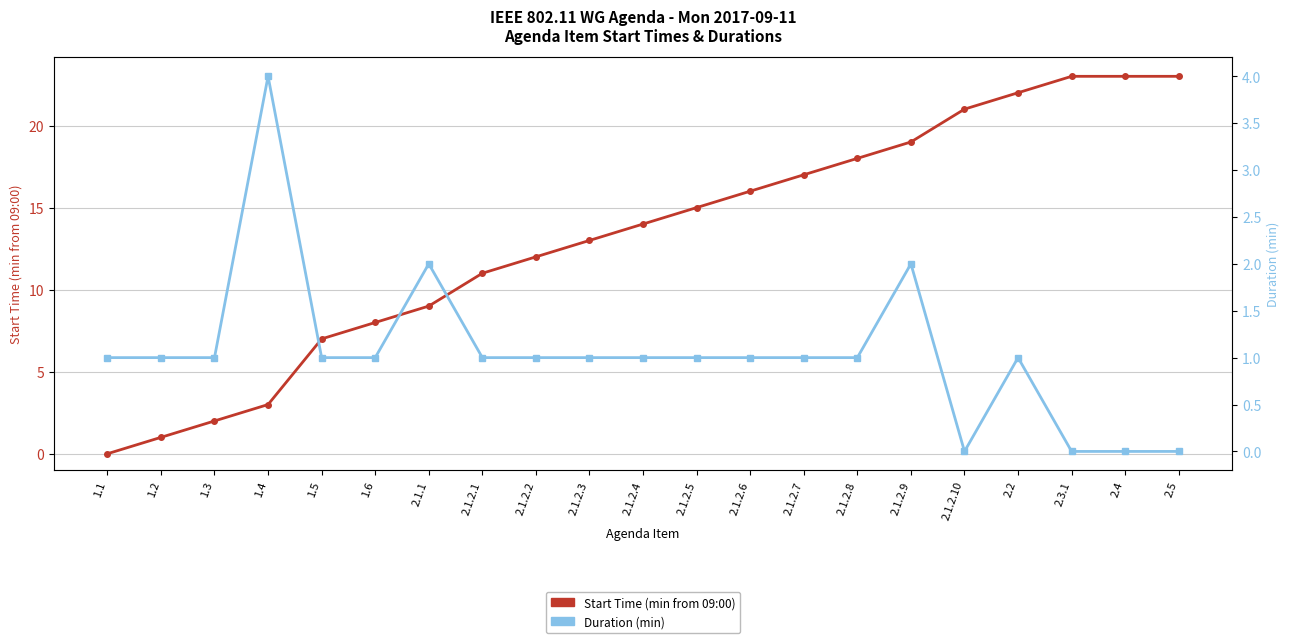

Where do Start Time (min from 09:00) and Duration (min) first cross each other?

1.3 and 1.4